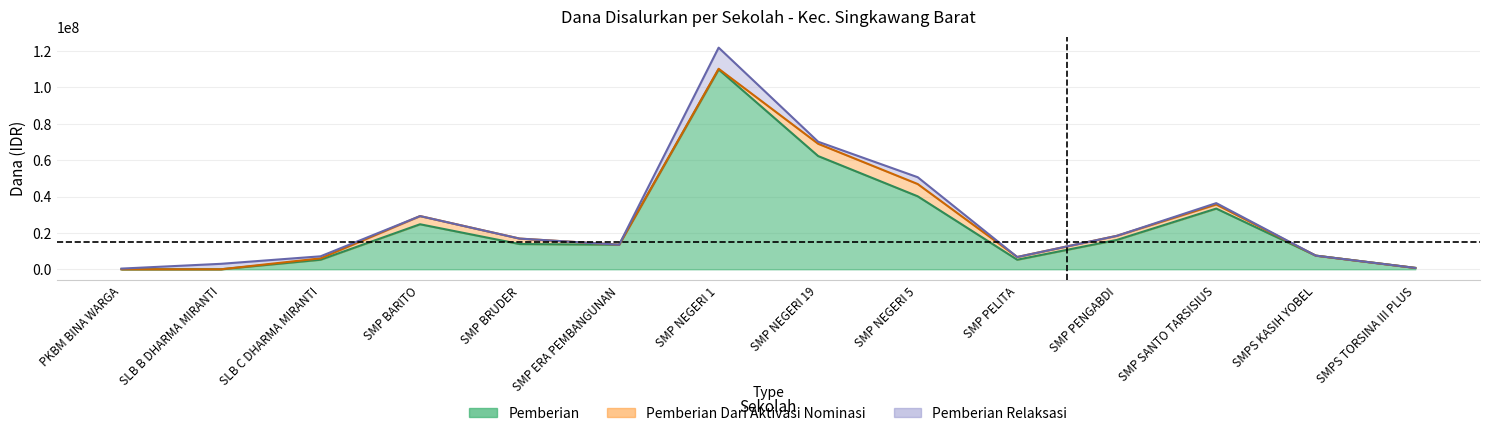

True or false: Dana Disalurkan and Siswa Disalurkan intersect in this chart.

False